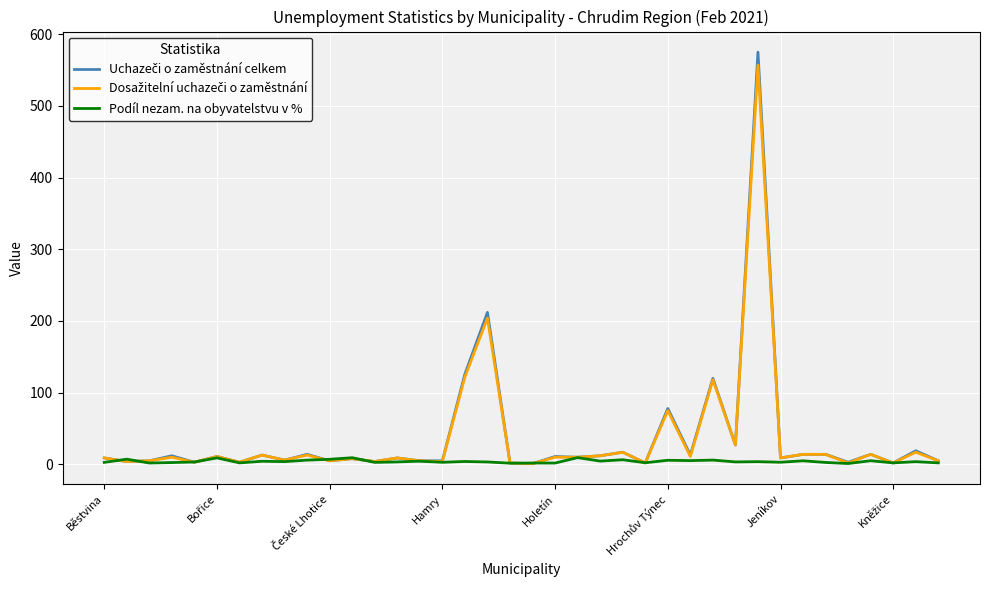

How many lines are shown in the chart?

3